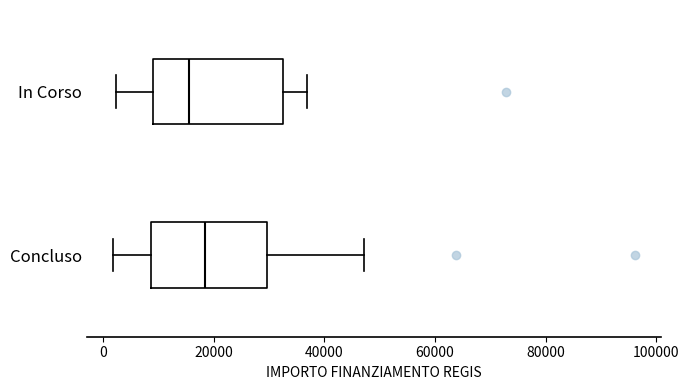

Reading bottom to top, transcribe this box plot: for each box, give where its median line is, the range the box spans, and where its two whiskers end, as read against the x-axis. The values are not printed on the chart, so give them approximately, as read against the axis.

Concluso: median 18000, box 8000 to 30000, whiskers 2000 to 48000
In Corso: median 16000, box 10000 to 32000, whiskers 2000 to 36000